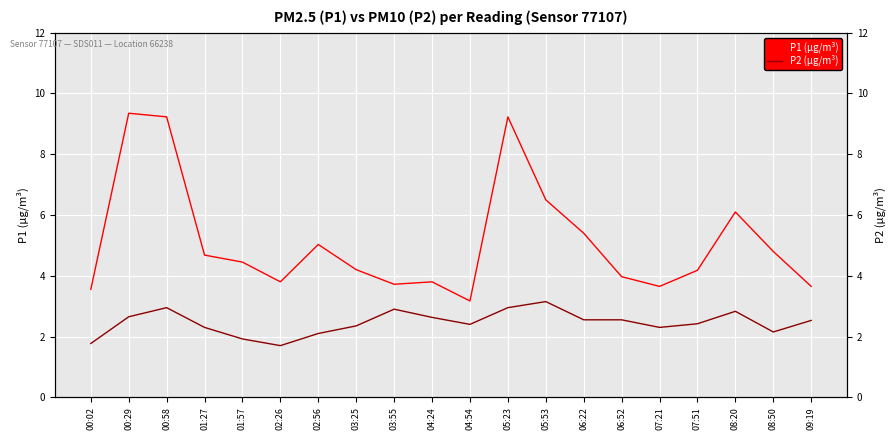

Reading left to right, what are all the values shown in this chart?

P1 (µg/m³): 00:02=3.5	00:29=9.3	00:58=9.2	01:27=4.7	01:57=4.5	02:26=3.8	02:56=5.0	03:25=4.2	03:55=3.7	04:24=3.8	04:54=3.2	05:23=9.2	05:53=6.5	06:22=5.4	06:52=4.0	07:21=3.6	07:51=4.2	08:20=6.1	08:50=4.8	09:19=3.6
P2 (µg/m³): 00:02=1.8	00:29=2.6	00:58=3.0	01:27=2.3	01:57=1.9	02:26=1.7	02:56=2.1	03:25=2.4	03:55=2.9	04:24=2.6	04:54=2.4	05:23=3.0	05:53=3.1	06:22=2.5	06:52=2.5	07:21=2.3	07:51=2.4	08:20=2.8	08:50=2.1	09:19=2.5